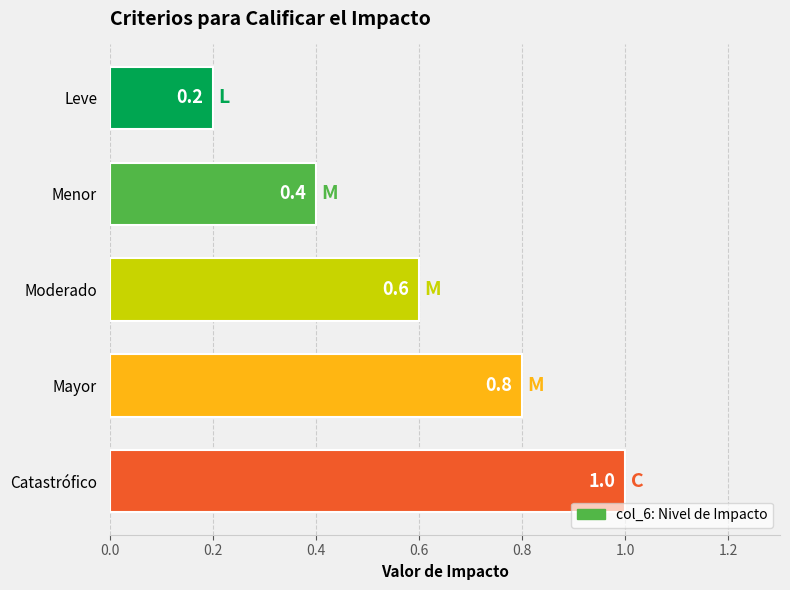

Count the number of categories in the chart.

5